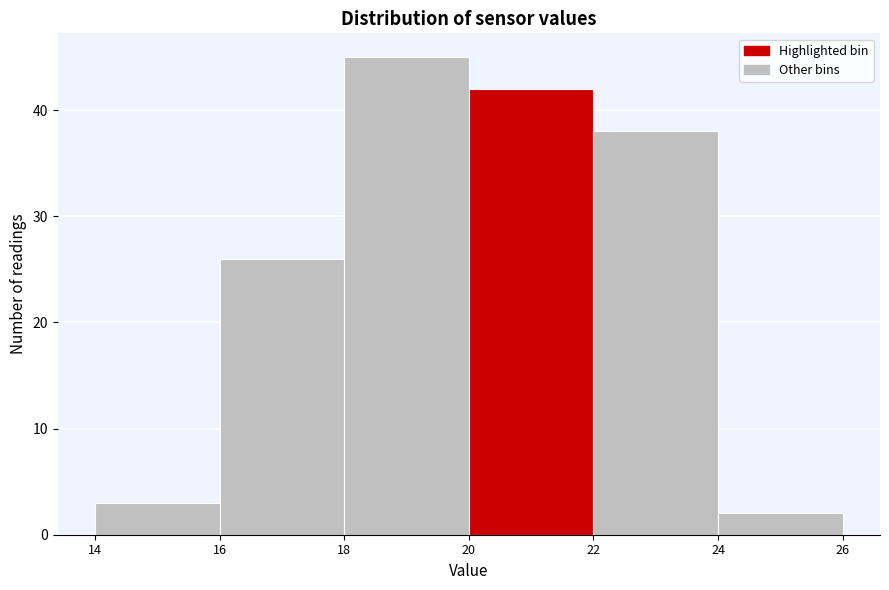

Over which range of the x-axis is the bar tallest?

18 to 20